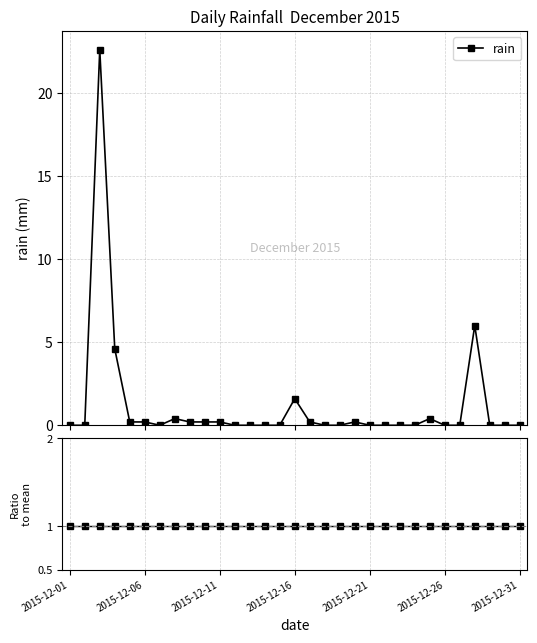

Rank the series by their maximum value, from lowest to highest.

ratio, rain